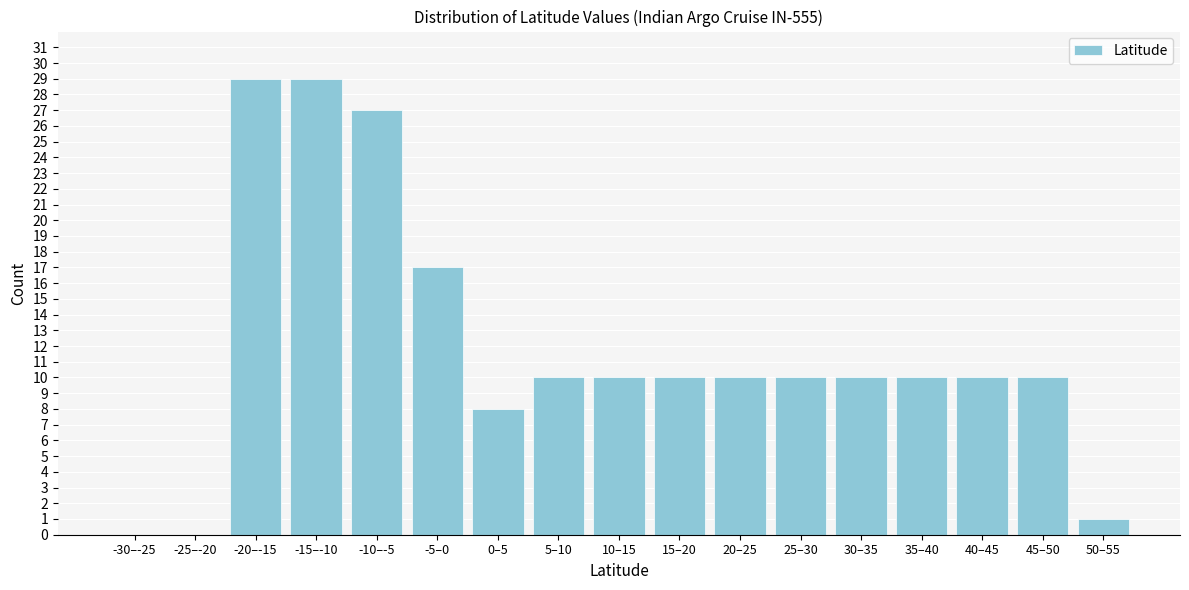

Reading left to right, list all the values displayed in this chart.

-30–-25=0	-25–-20=0	-20–-15=29	-15–-10=29	-10–-5=27	-5–0=17	0–5=8	5–10=10	10–15=10	15–20=10	20–25=10	25–30=10	30–35=10	35–40=10	40–45=10	45–50=10	50–55=1